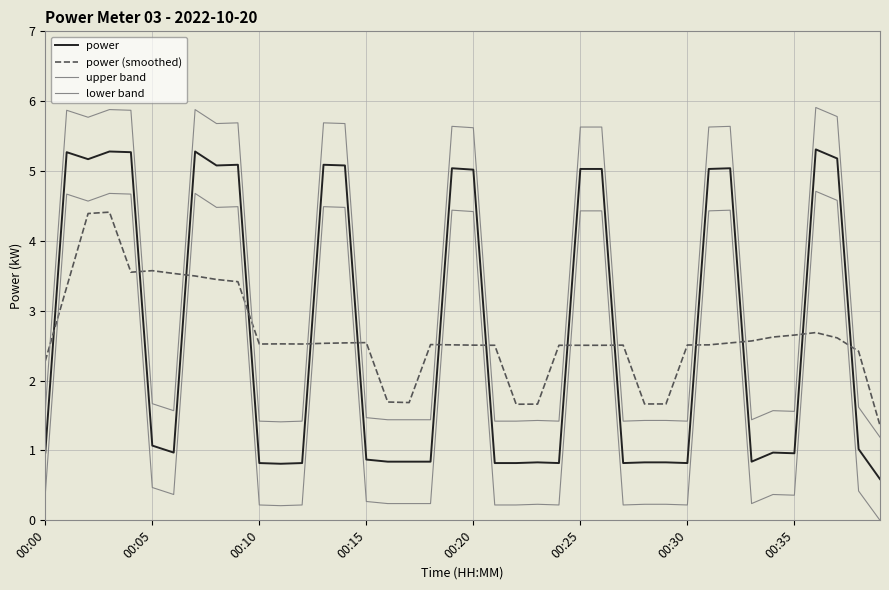

Is this an area chart (filled region under the line)?

No